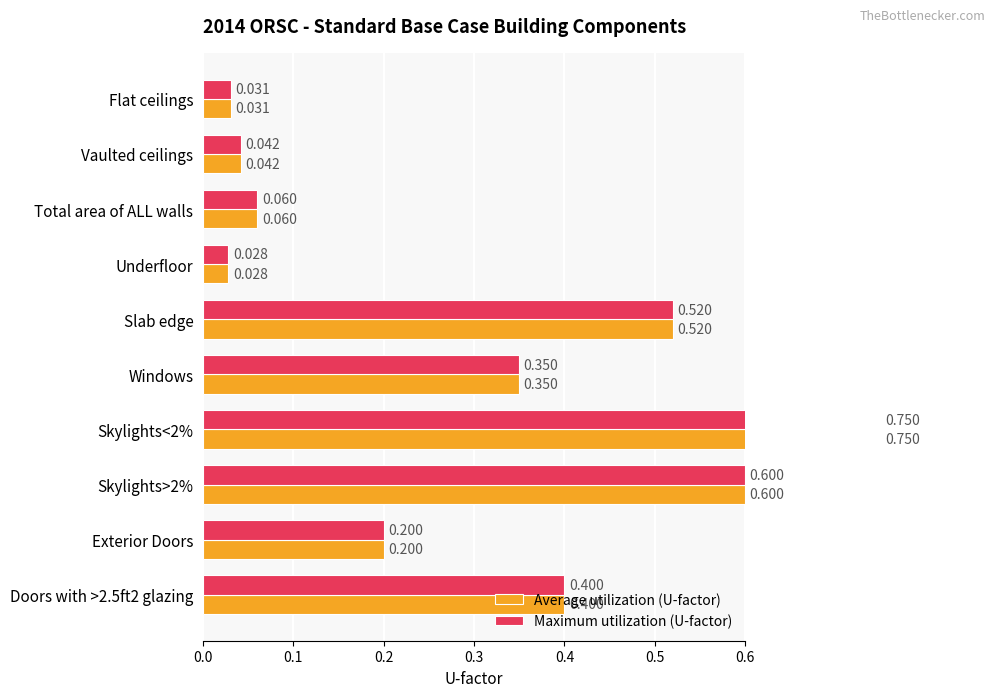

Is it true that Average utilization (U-factor) equals 0.1 at Windows?

False